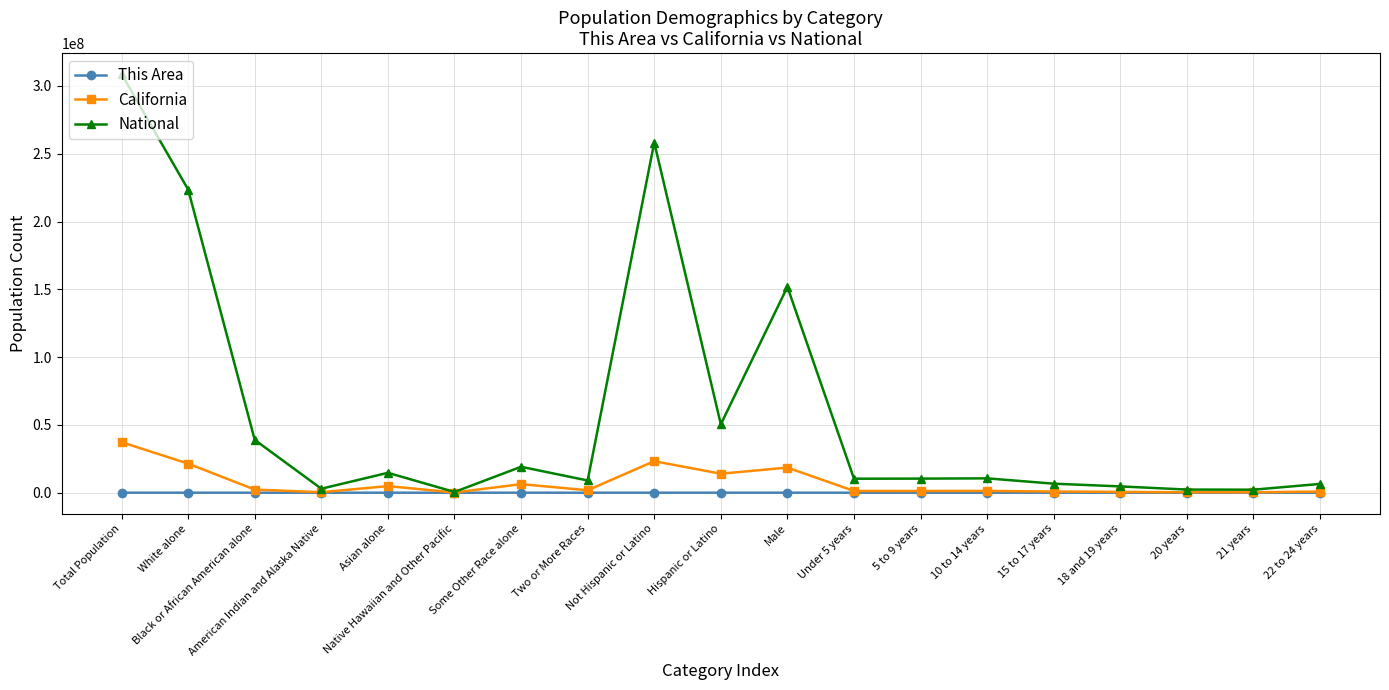

What is the value of the This Area point at the 15th from the left?

471